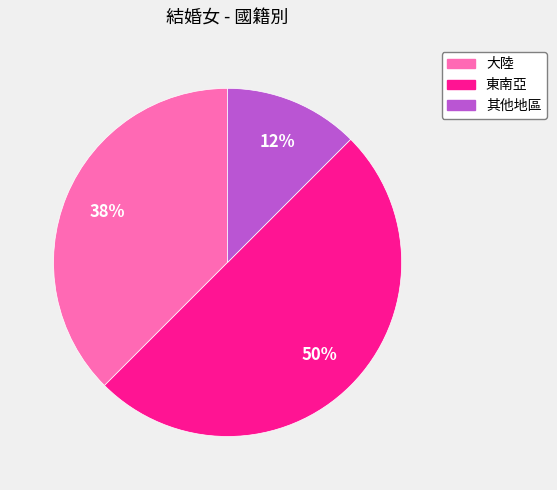

How many slices are in this pie chart?

3